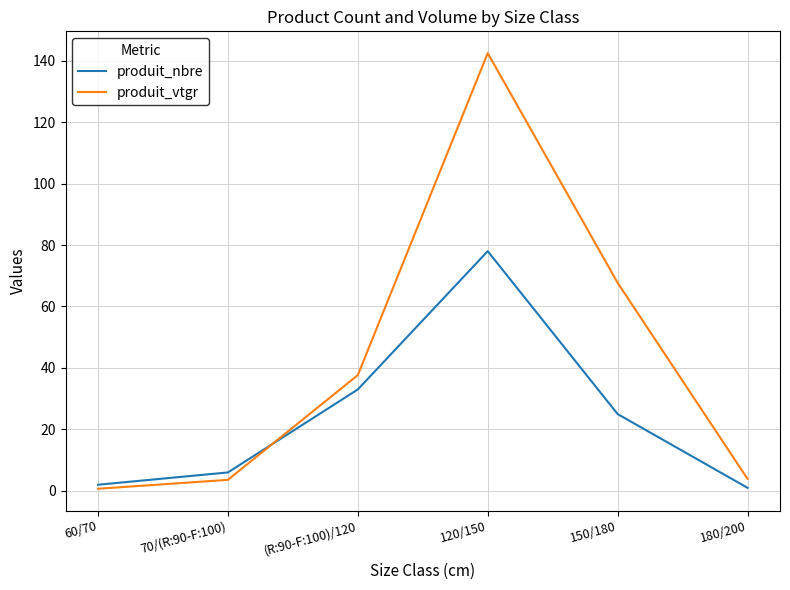

At which category is the sum across all series the highest?

120/150